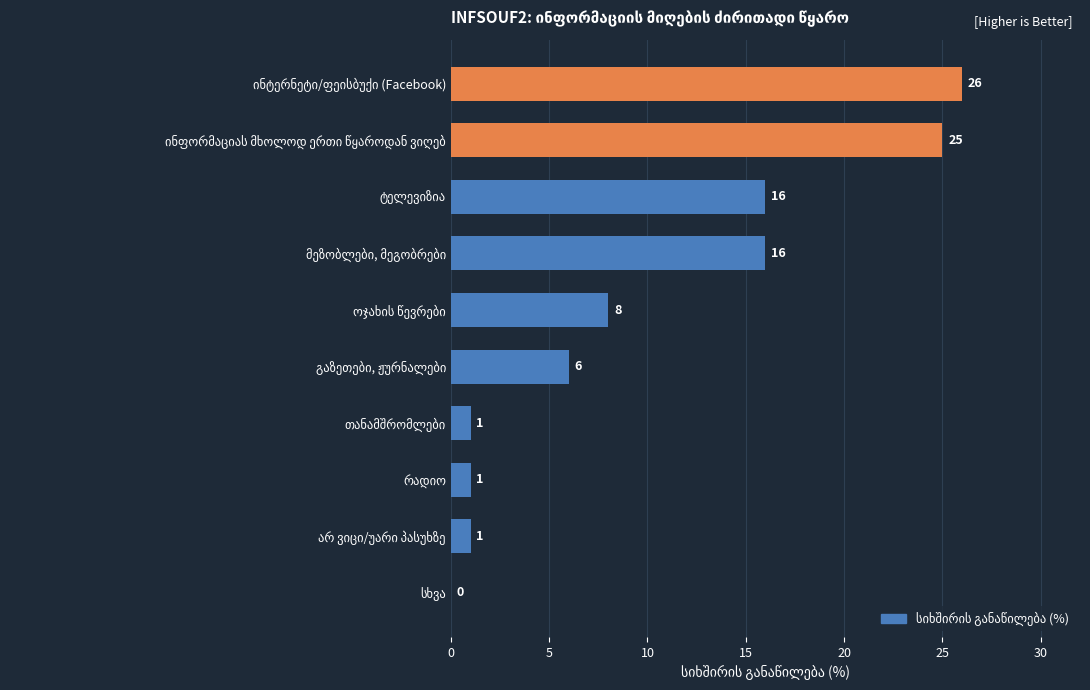

What is the maximum value shown in the chart?

26